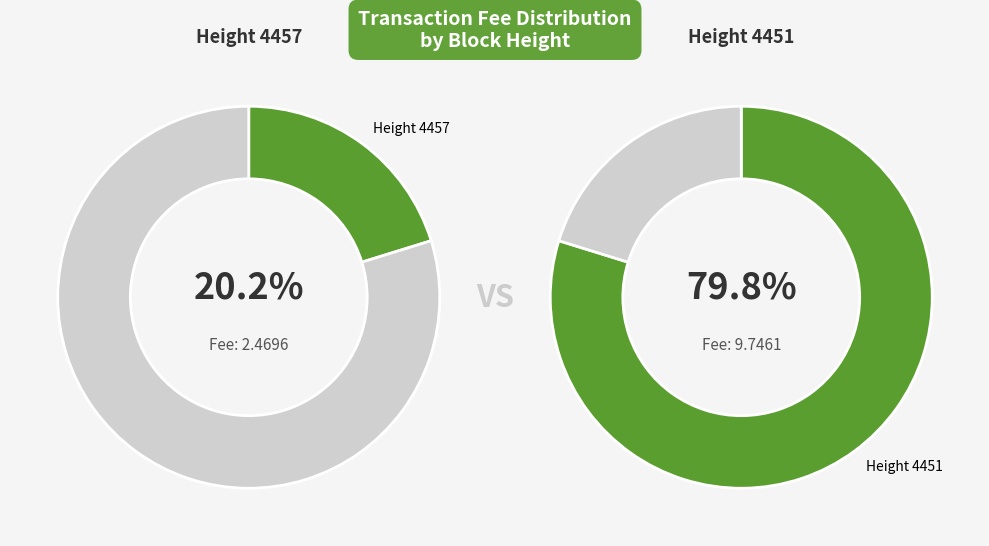

To the nearest percent, what is the combined percentage of 4451 and 4457?

100%